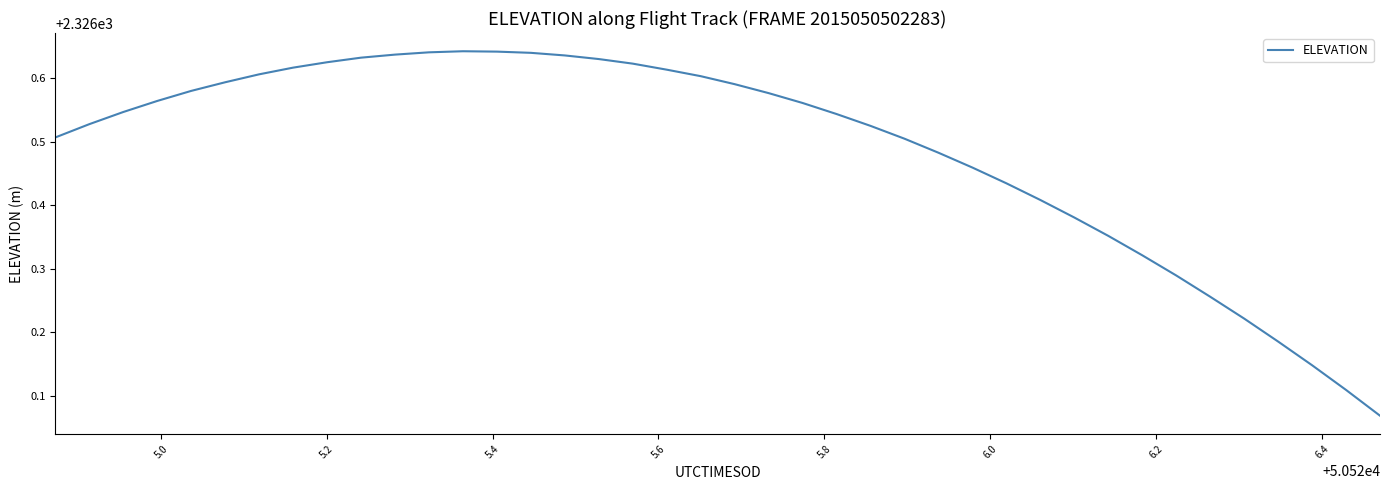

Reading left to right, what are all the values shown in this chart?

2326.5	2326.5	2326.5	2326.6	2326.6	2326.6	2326.6	2326.6	2326.6	2326.6	2326.6	2326.6	2326.6	2326.6	2326.6	2326.6	2326.6	2326.6	2326.6	2326.6	2326.6	2326.6	2326.6	2326.5	2326.5	2326.5	2326.5	2326.5	2326.4	2326.4	2326.4	2326.4	2326.3	2326.3	2326.3	2326.2	2326.2	2326.1	2326.1	2326.1